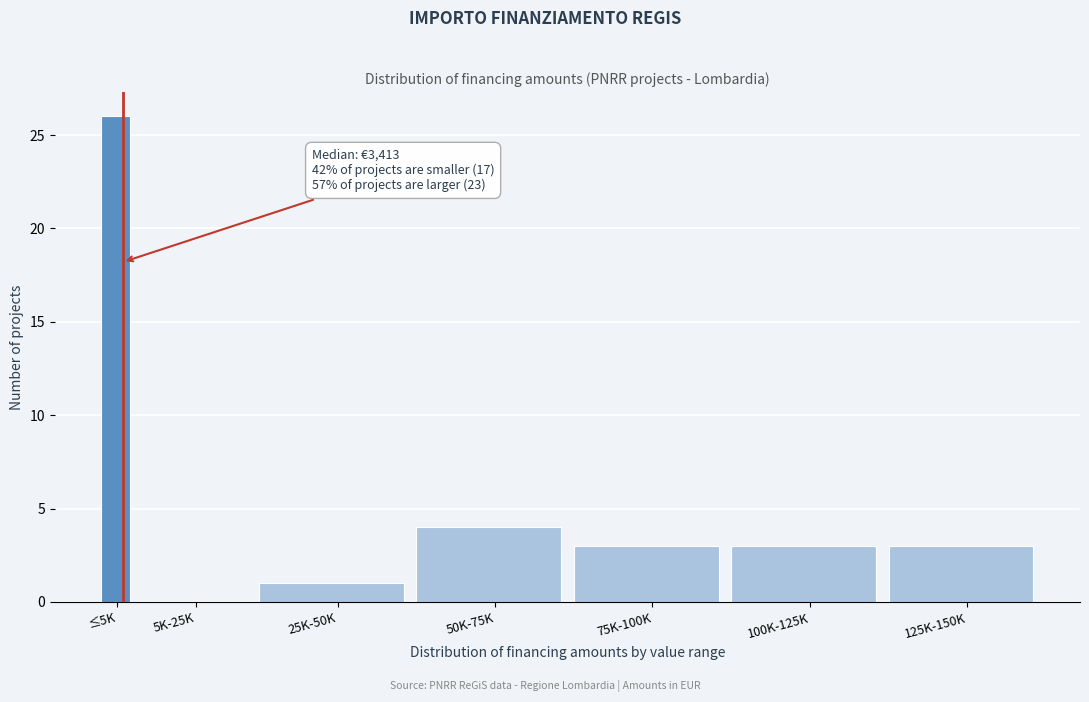

Reading left to right, list all the values displayed in this chart.

≤5K=26	5K-25K=0	25K-50K=1	50K-75K=4	75K-100K=3	100K-125K=3	125K-150K=3